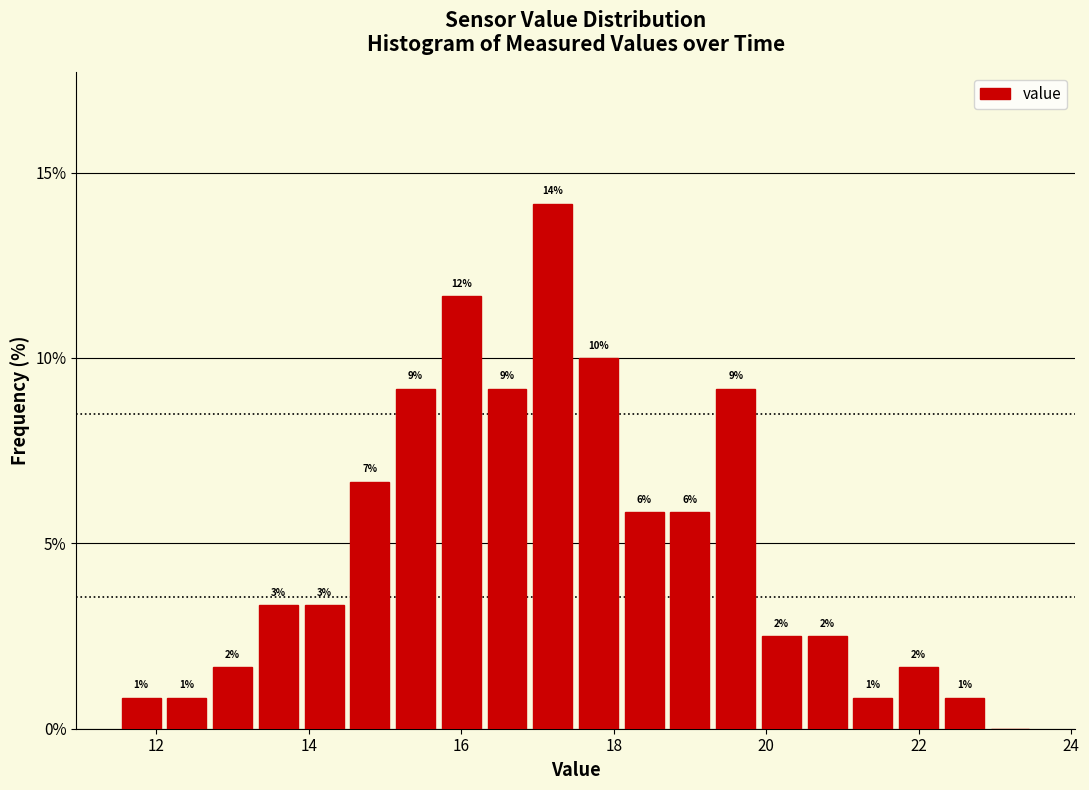

Around what value on the x-axis is the tallest bar? Give the approximate position of its centre, as read against the axis.

17.2